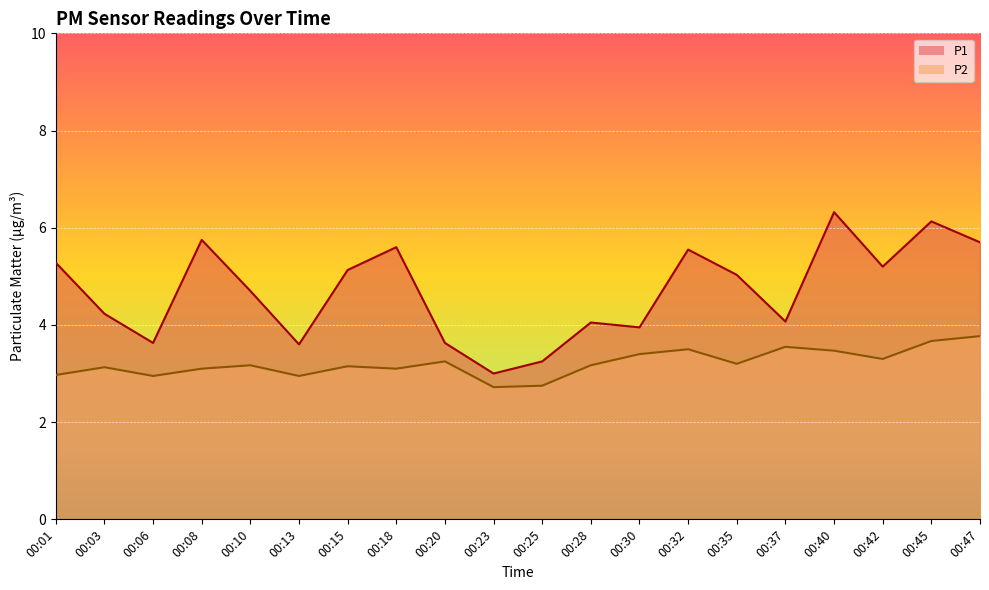

At how many categories does at least one series exceed 5?

10